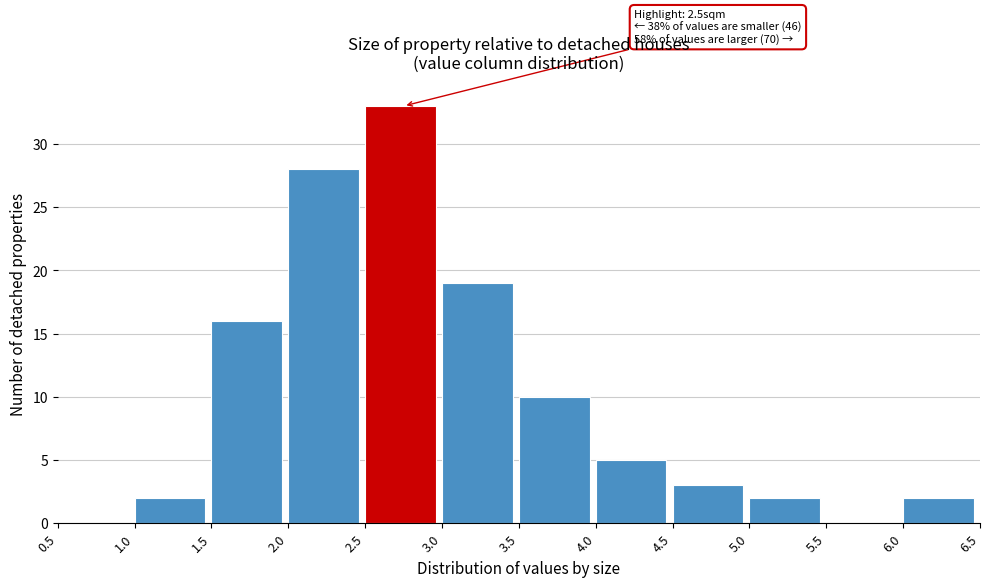

Which range on the x-axis has the tallest bar?

2.5 to 3.0